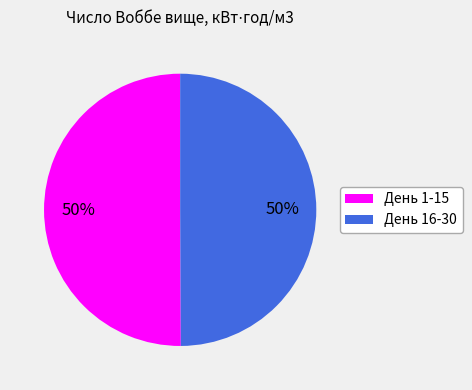

To the nearest percent, what is the average slice percentage?

50%